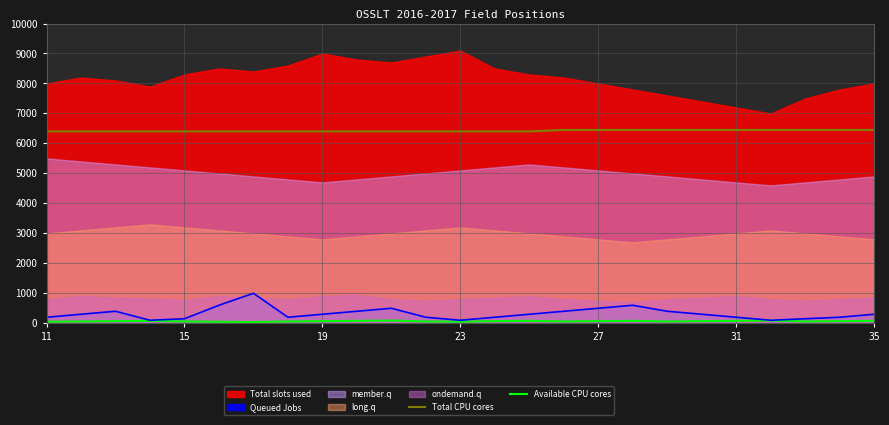

True or false: Total CPU cores and Queued Jobs intersect in this chart.

False